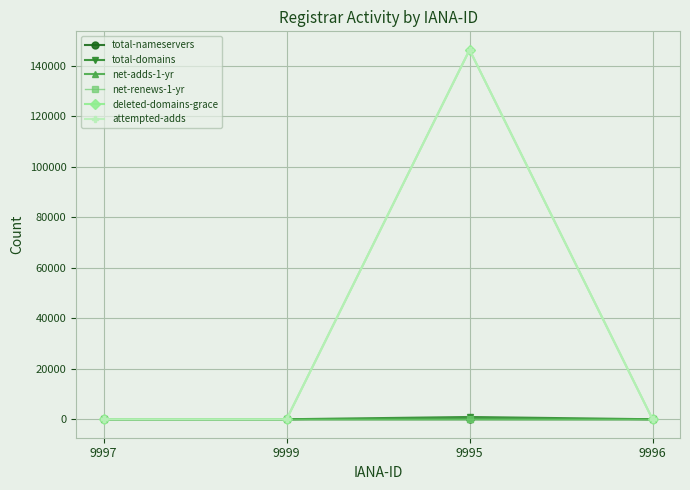

Between 9995 and 9996, which series saw the biggest shift?

attempted-adds